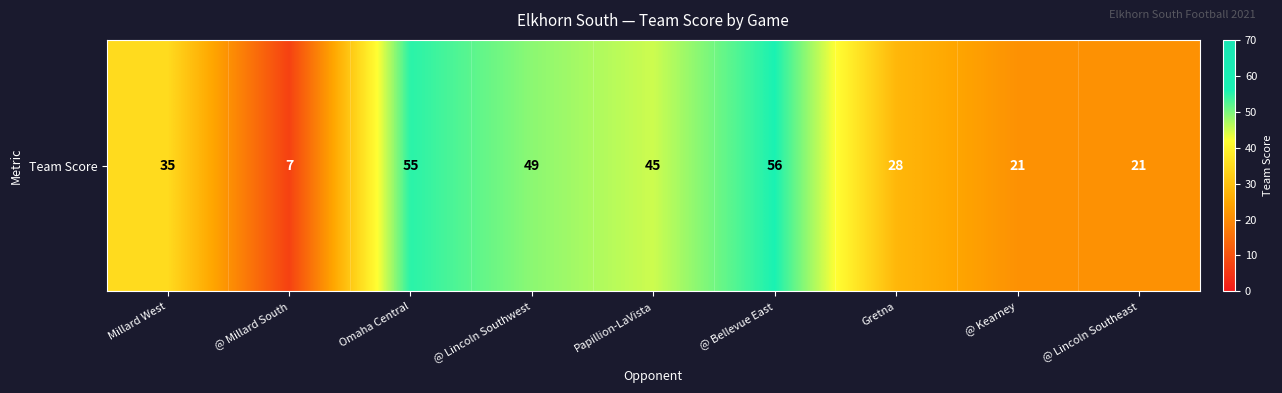

Which label corresponds to the smallest value in the chart?

@ Millard South